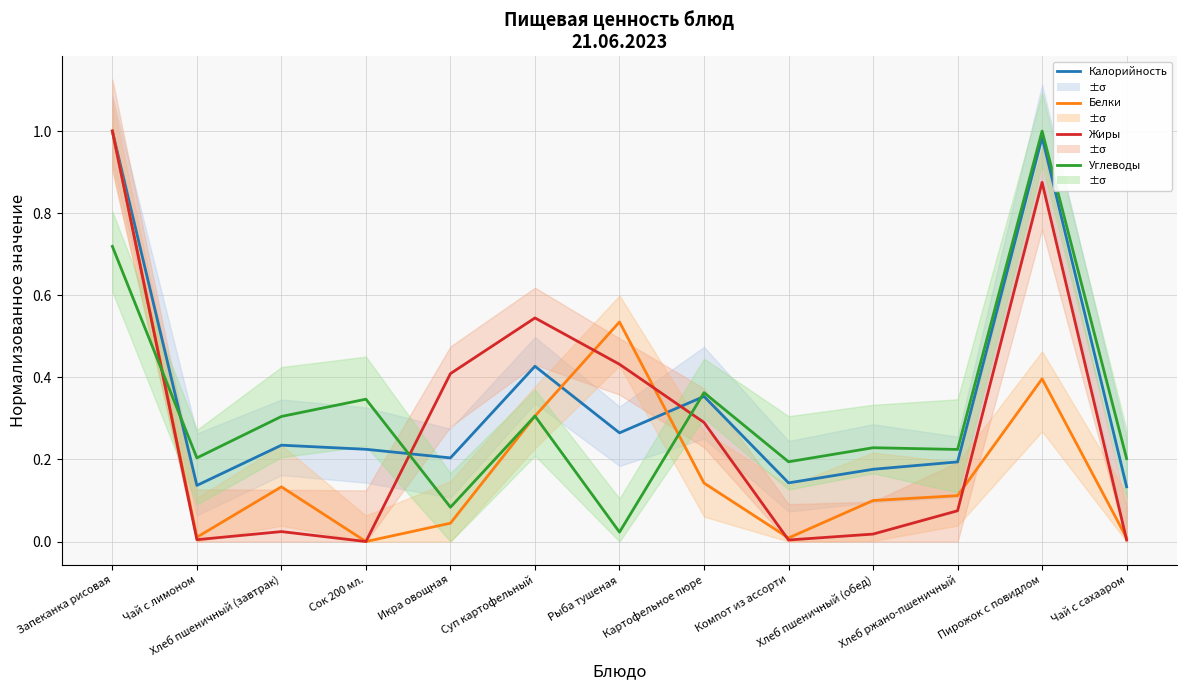

Reading left to right, what are all the values shown in this chart?

Калорийность: Запеканка рисовая=1.0	Чай с лимоном=0.1	Хлеб пшеничный (завтрак)=0.2	Сок 200 мл.=0.2	Икра овощная=0.2	Суп картофельный=0.4	Рыба тушеная=0.3	Картофельное пюре=0.4	Компот из ассорти=0.1	Хлеб пшеничный (обед)=0.2	Хлеб ржано-пшеничный=0.2	Пирожок с повидлом=1.0	Чай с сахааром=0.1
Белки: Запеканка рисовая=1.0	Чай с лимоном=0.0	Хлеб пшеничный (завтрак)=0.1	Сок 200 мл.=0.0	Икра овощная=0.0	Суп картофельный=0.3	Рыба тушеная=0.5	Картофельное пюре=0.1	Компот из ассорти=0.0	Хлеб пшеничный (обед)=0.1	Хлеб ржано-пшеничный=0.1	Пирожок с повидлом=0.4	Чай с сахааром=0.0
Жиры: Запеканка рисовая=1.0	Чай с лимоном=0.0	Хлеб пшеничный (завтрак)=0.0	Сок 200 мл.=0.0	Икра овощная=0.4	Суп картофельный=0.5	Рыба тушеная=0.4	Картофельное пюре=0.3	Компот из ассорти=0.0	Хлеб пшеничный (обед)=0.0	Хлеб ржано-пшеничный=0.1	Пирожок с повидлом=0.9	Чай с сахааром=0.0
Углеводы: Запеканка рисовая=0.7	Чай с лимоном=0.2	Хлеб пшеничный (завтрак)=0.3	Сок 200 мл.=0.3	Икра овощная=0.1	Суп картофельный=0.3	Рыба тушеная=0.0	Картофельное пюре=0.4	Компот из ассорти=0.2	Хлеб пшеничный (обед)=0.2	Хлеб ржано-пшеничный=0.2	Пирожок с повидлом=1.0	Чай с сахааром=0.2